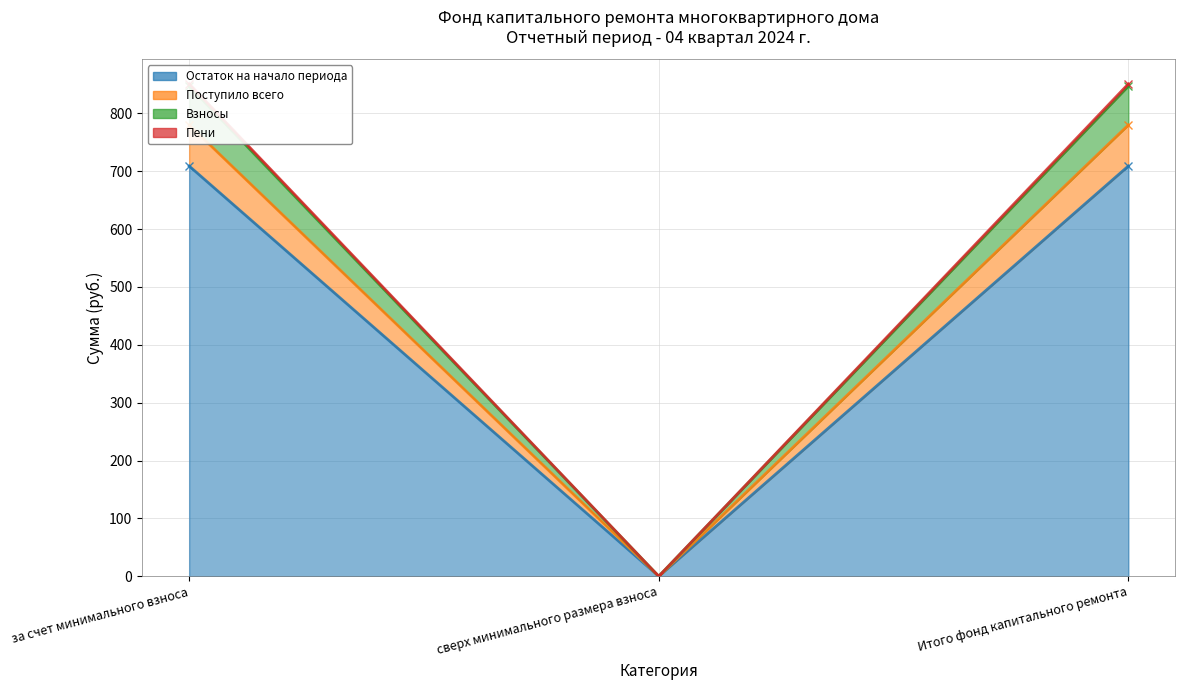

The Остаток на начало периода series shows 227.3 at сверх минимального размера взноса. True or false?

False